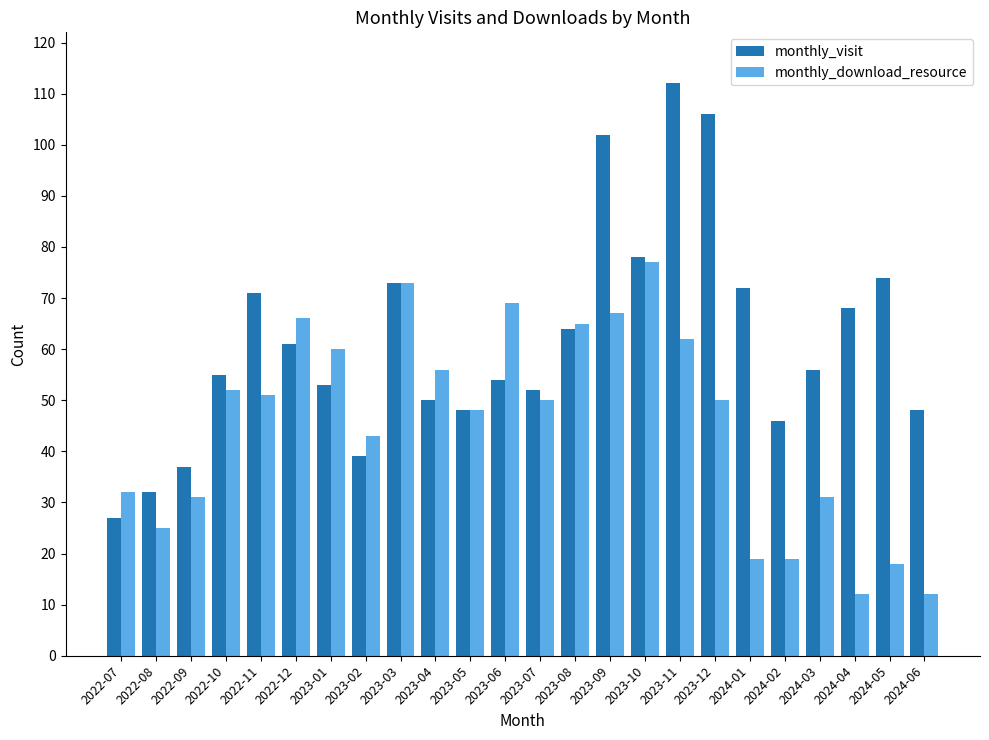

What is the sum of the monthly_visit values at 2023-09 and 2022-08?

134